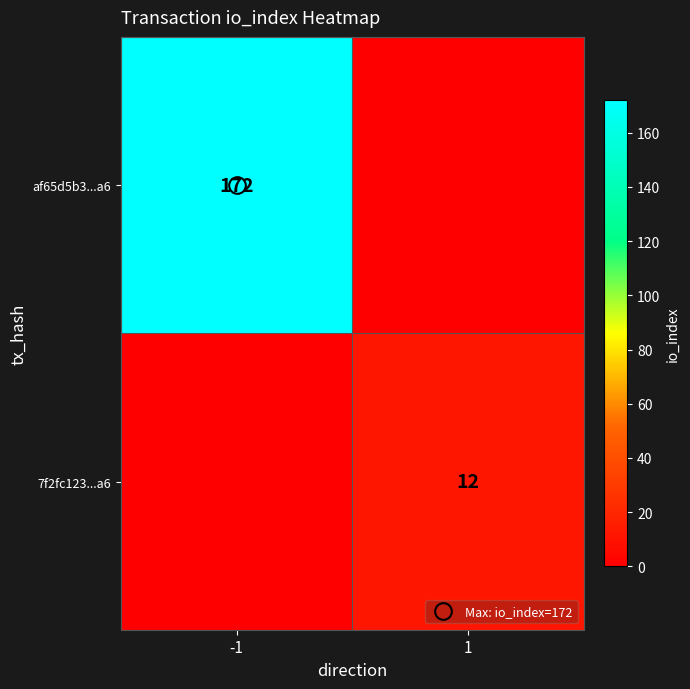

Count the 7f2fc123...a6 values in the range 0 to 12.

2